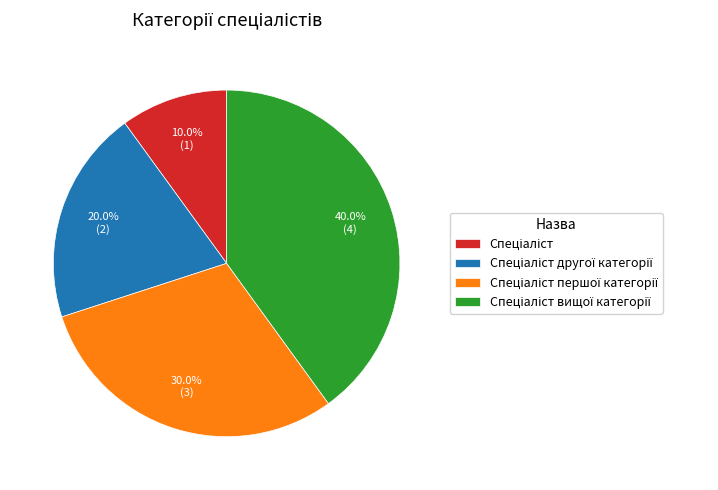

Is there a majority slice in this chart?

No